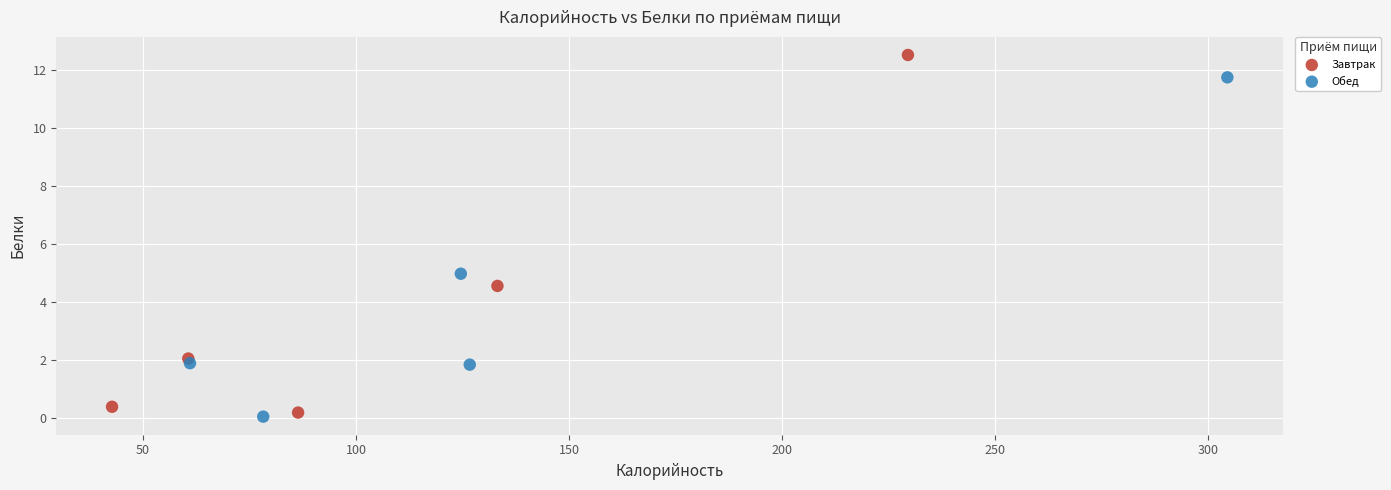

Which series reaches the maximum Y coordinate?

Завтрак